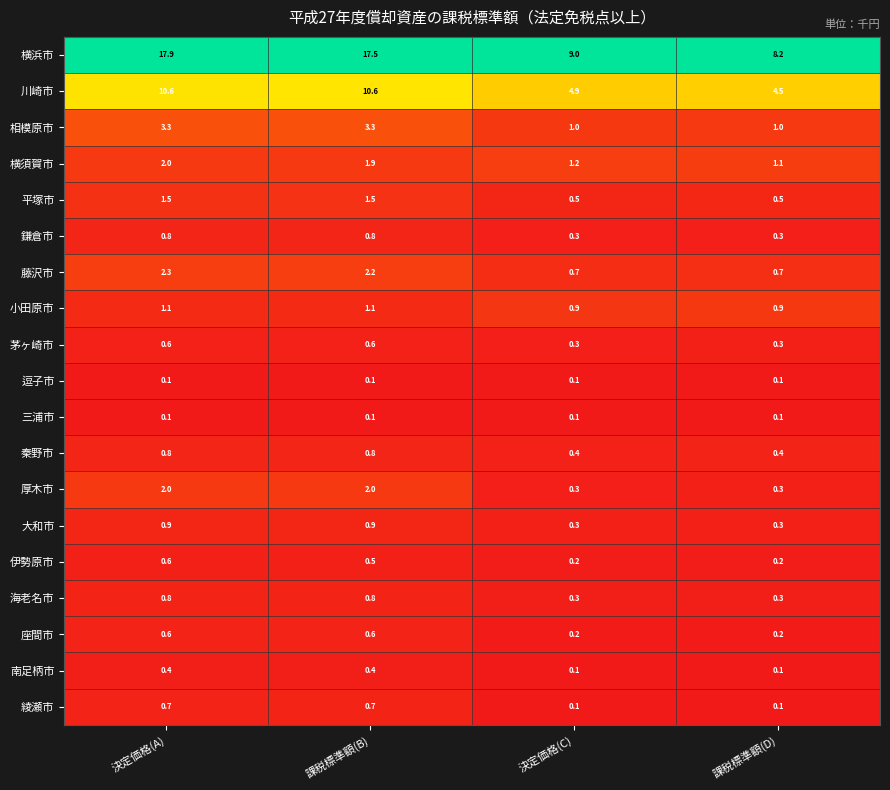

The 茅ヶ崎市 series shows 0.3 at 課税標準額(D). True or false?

True